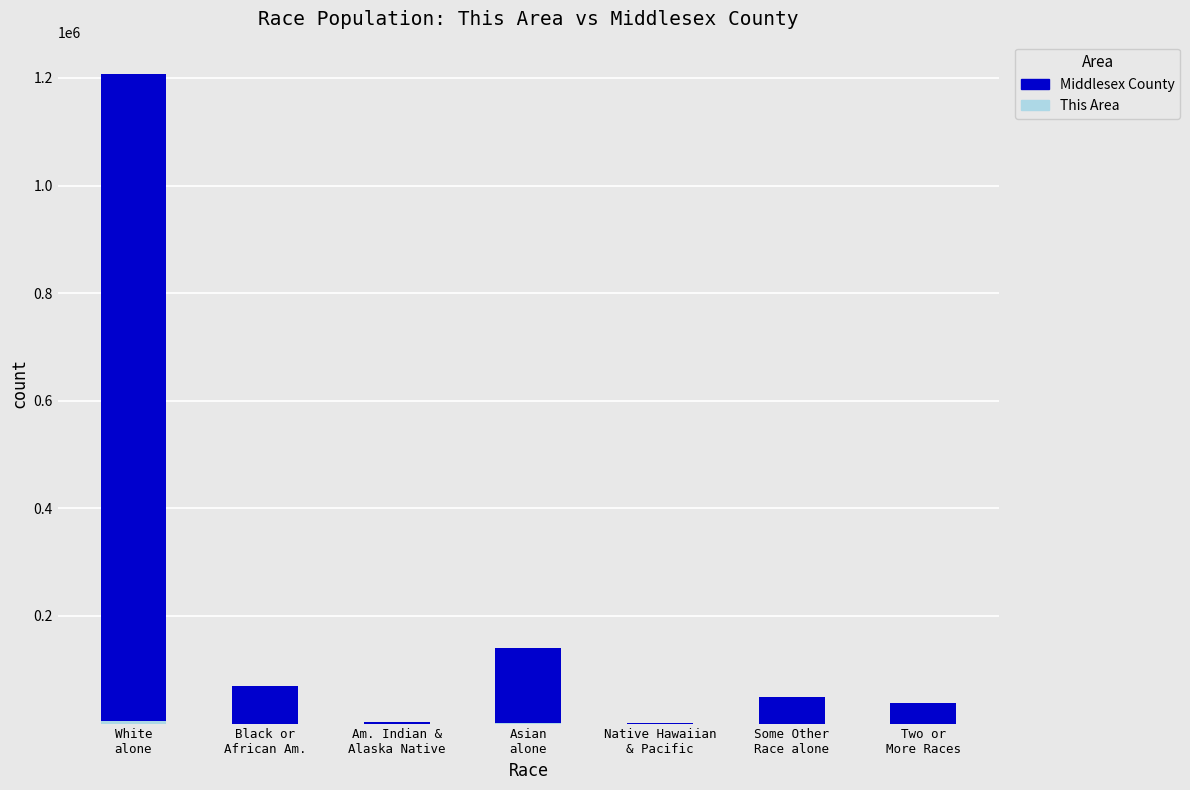

How many series are shown in this chart?

2